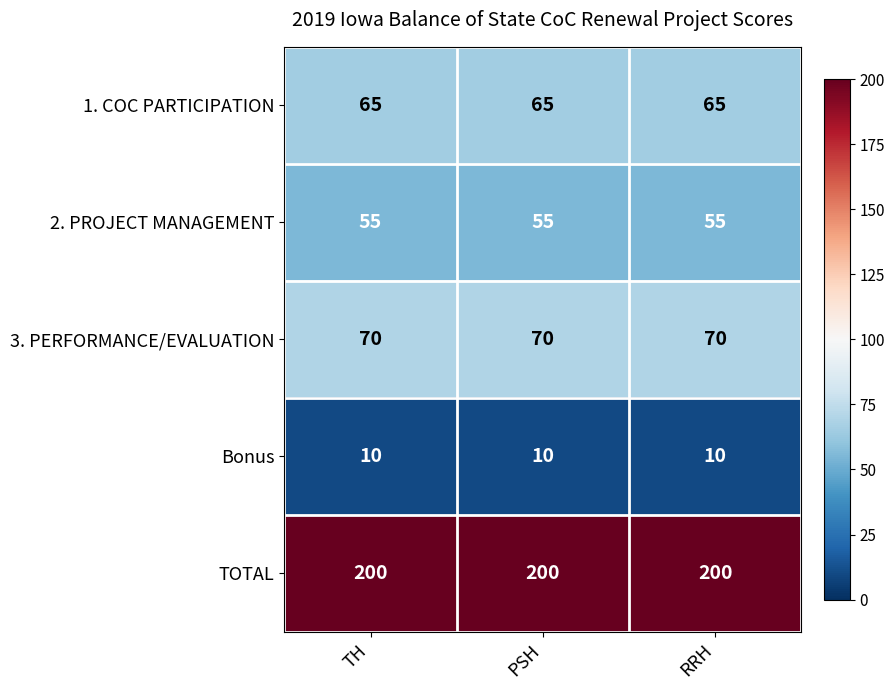

Read the 3. PERFORMANCE/EVALUATION value at PSH.

70